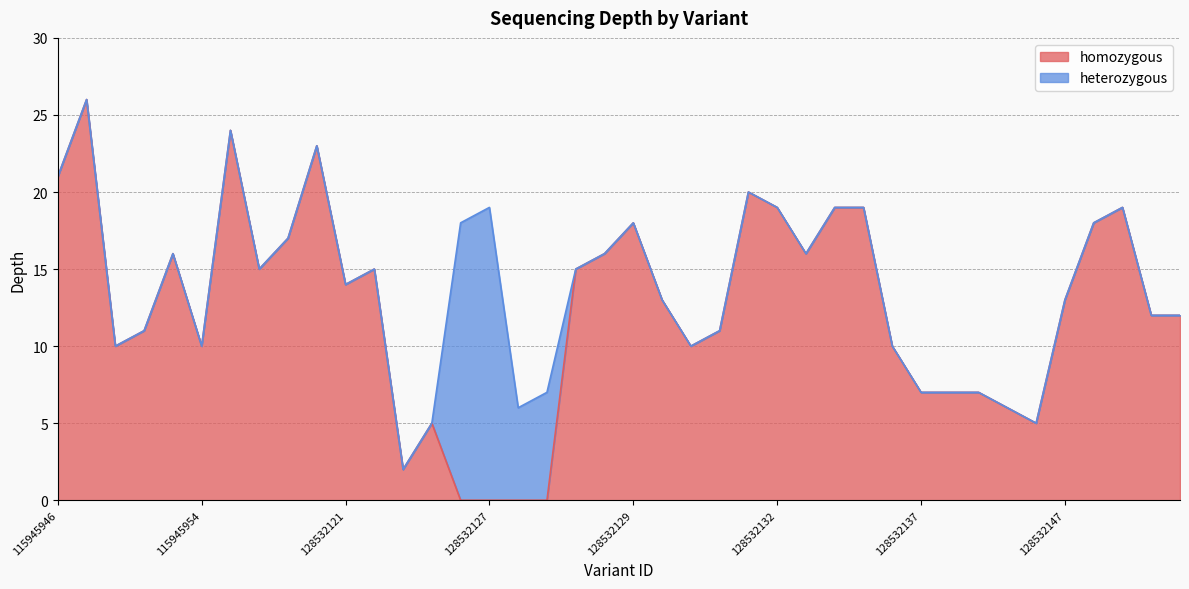

Reading left to right, extract all data points from this chart.

115945946=21	115945948=26	115945949=10	115945951=11	115945952=16	115945954=10	128532104=24	128532105=15	115945956=17	128532128=23	128532121=14	128532122=15	128532123=2	128532125=5	128532126=18	128532127=19	128564480=6	128564481=7	118261251=15	115945957=16	128532129=18	115945961=13	115945962=10	128532130=11	128532131=20	128532132=19	128532133=16	128532134=19	128532135=19	128532136=10	128532137=7	118261253=7	128532138=7	128532139=6	128532140=5	128532147=13	128532148=18	128532149=19	118289222=12	116305524=12